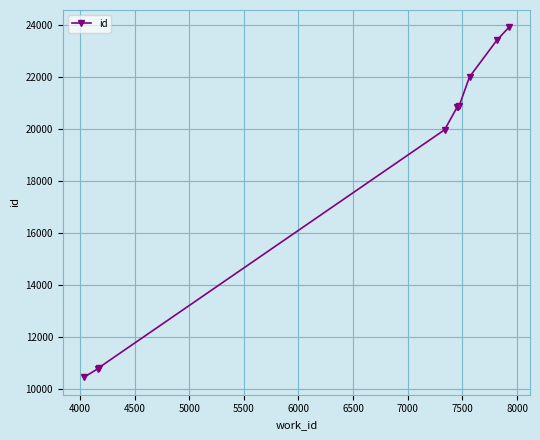

What is the minimum value shown in the chart?

10464